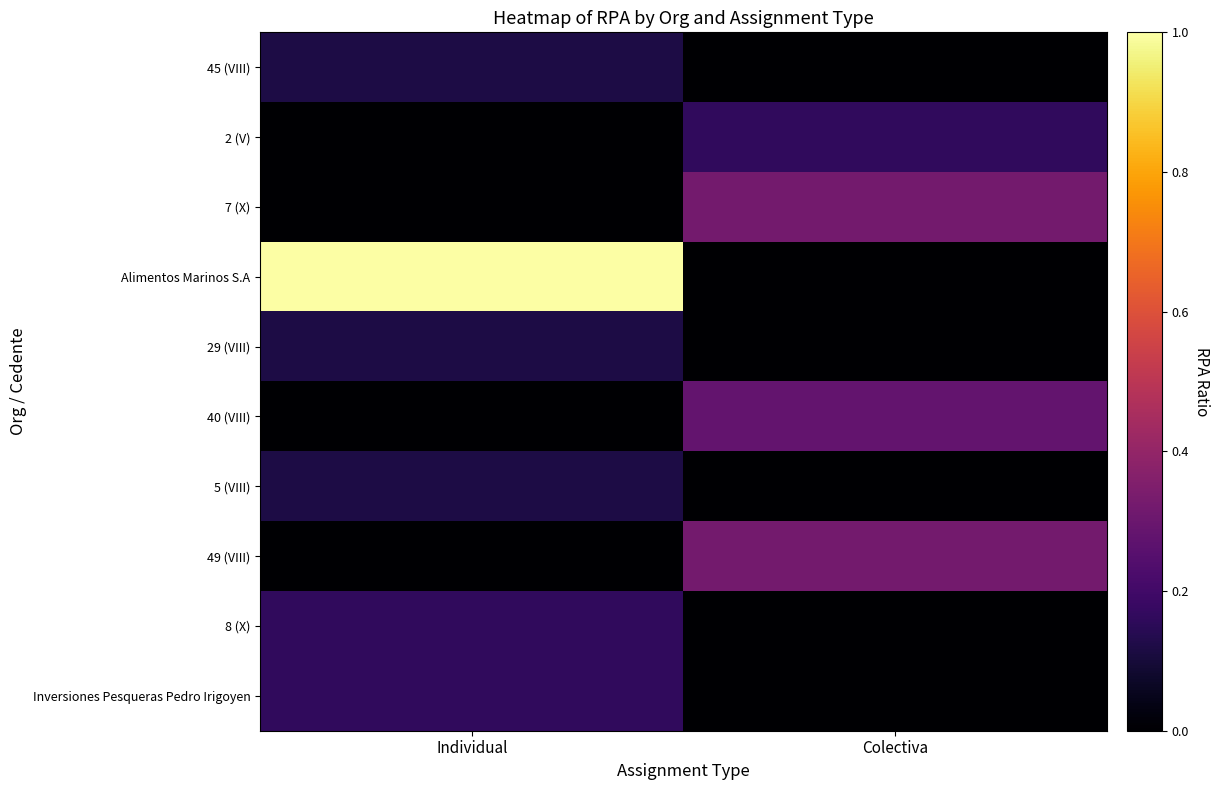

What is the difference between the highest and lowest values at Colectiva?

0.3